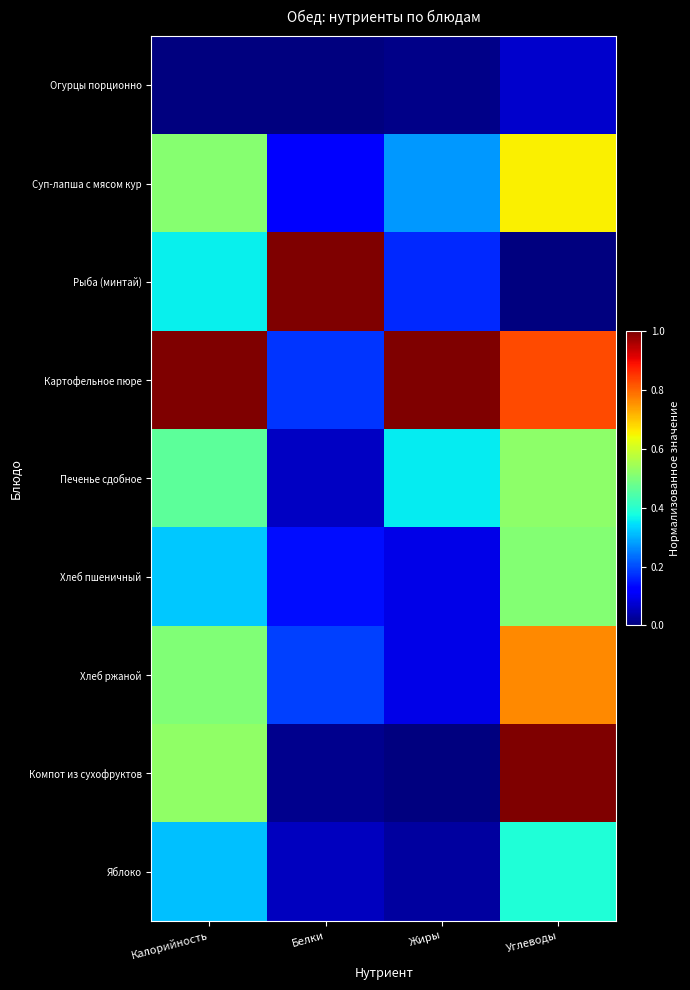

What is the spread (max minus min) of values at Белки?

1.0